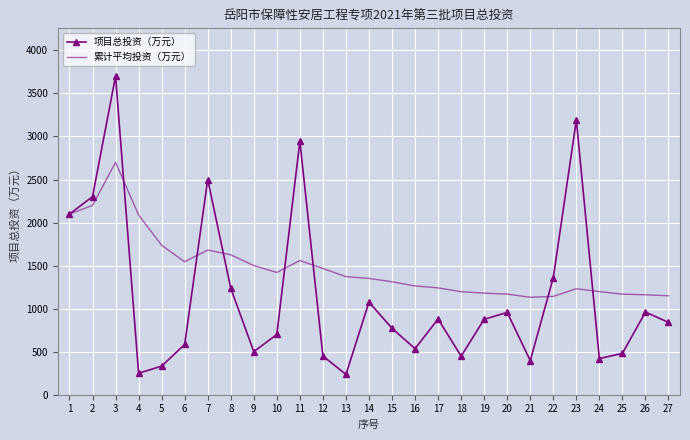

What is the total value across all series at 27?

1988.9